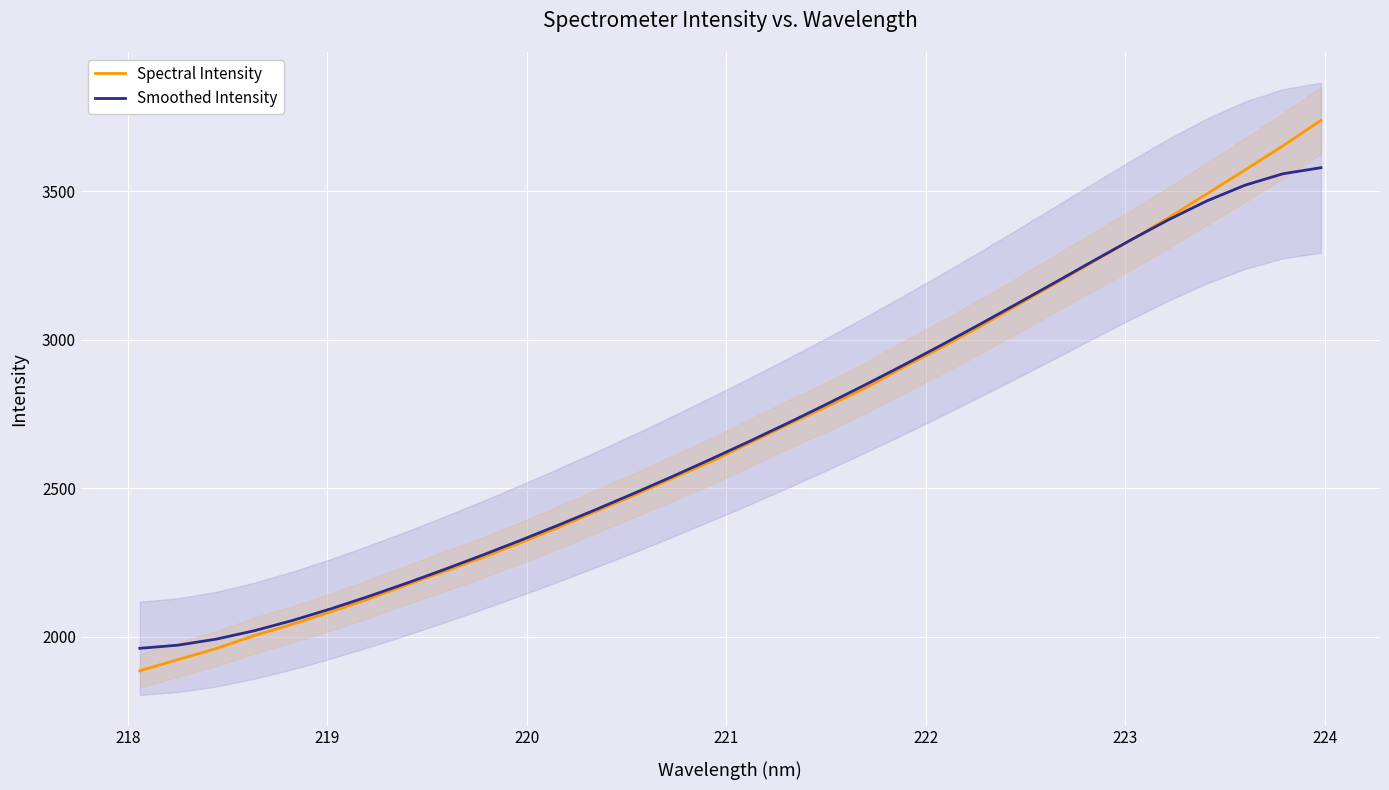

What is the minimum value for Smoothed Intensity?

1961.6